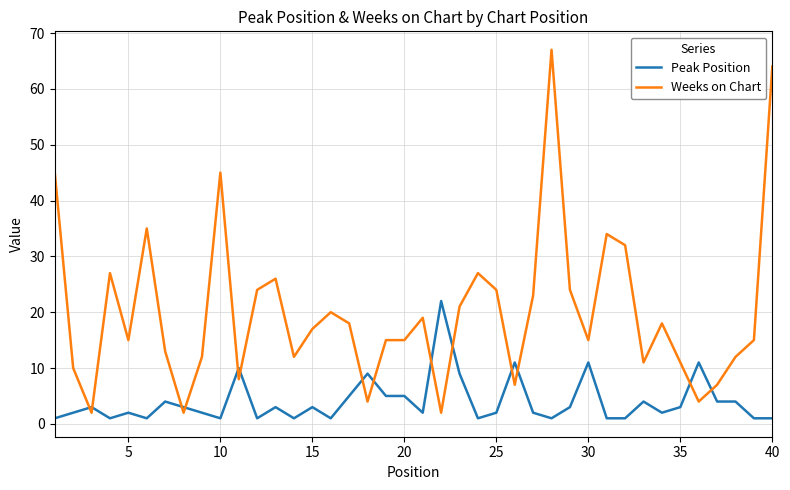

Which series has the largest range (max minus min)?

Weeks on Chart